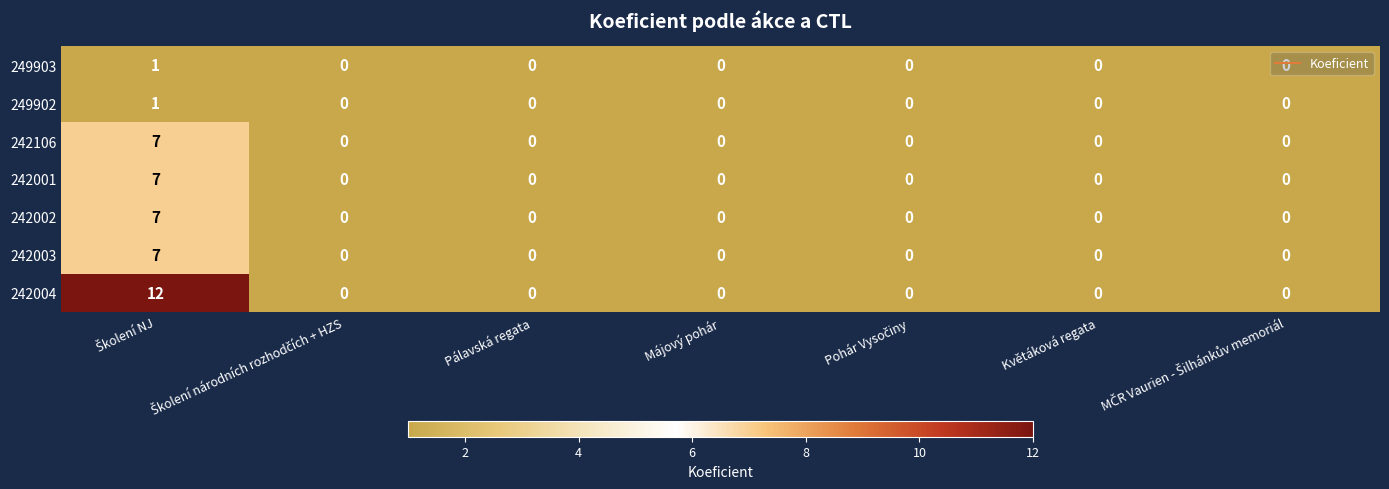

What is the greatest value displayed?

12